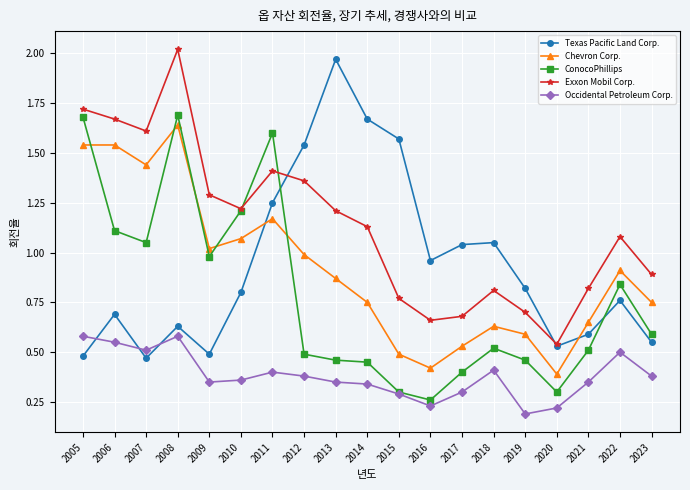

How many lines are shown in the chart?

5